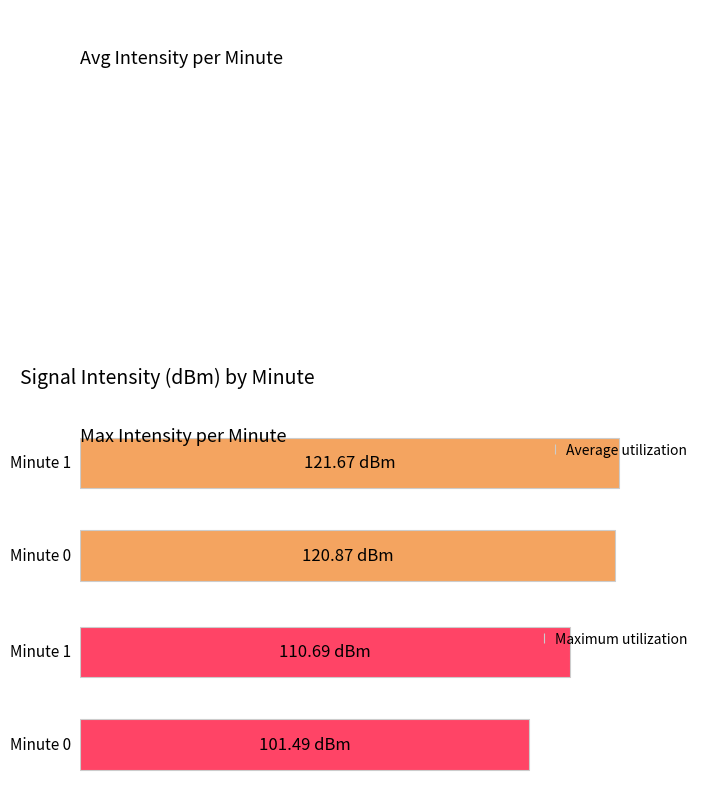

What is the sum of the Average utilization values at 0 and 1?

242.5